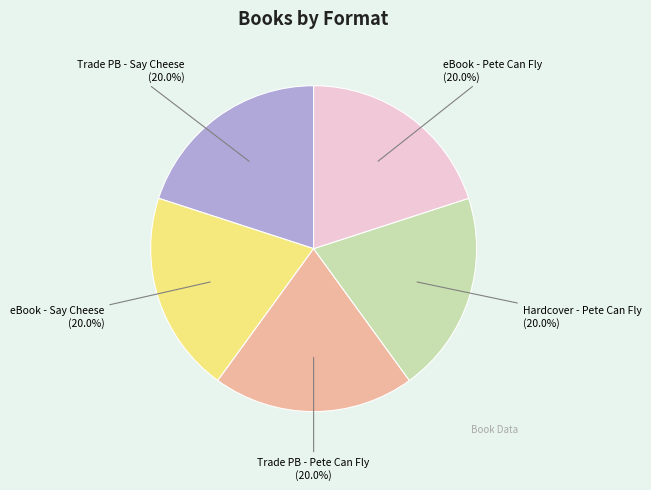

Does any single category account for the majority?

No